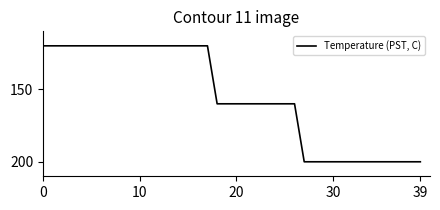

What is the greatest value displayed?

200.0